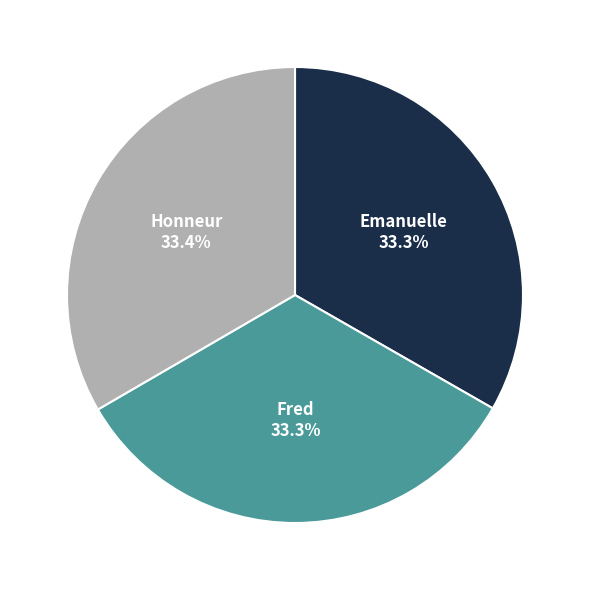

Does Emanuelle account for over 50% of the chart?

No